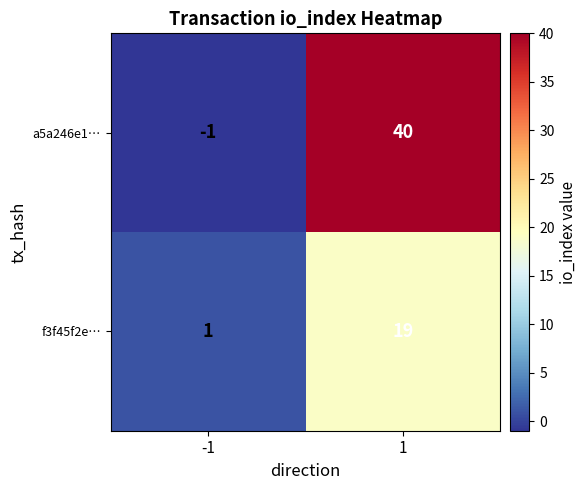

What is the difference between the maximum and minimum values in the a5a246e1… series?

41